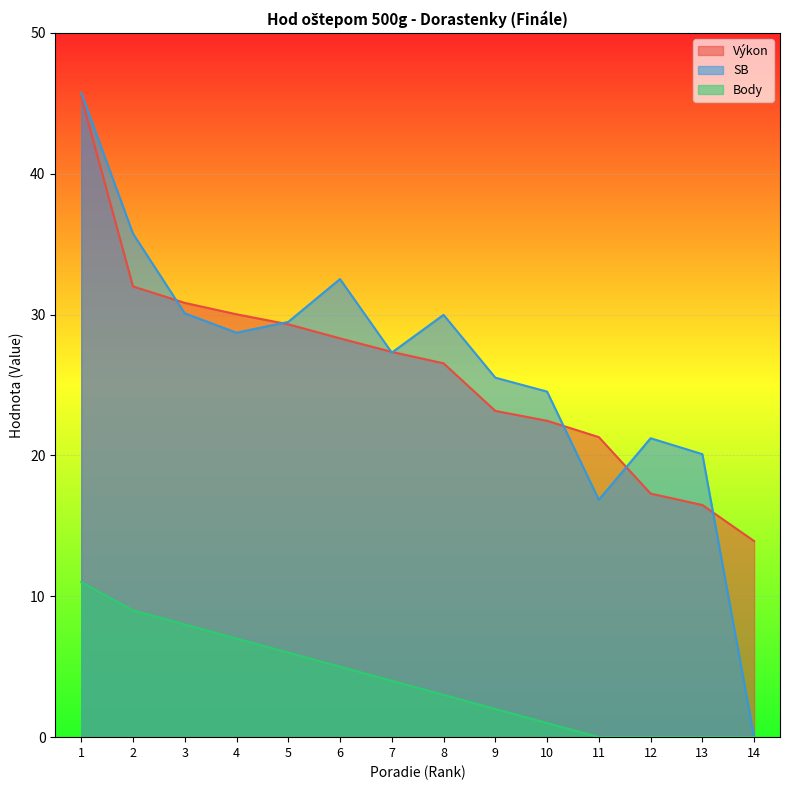

At how many categories does at least one series exceed 42?

1